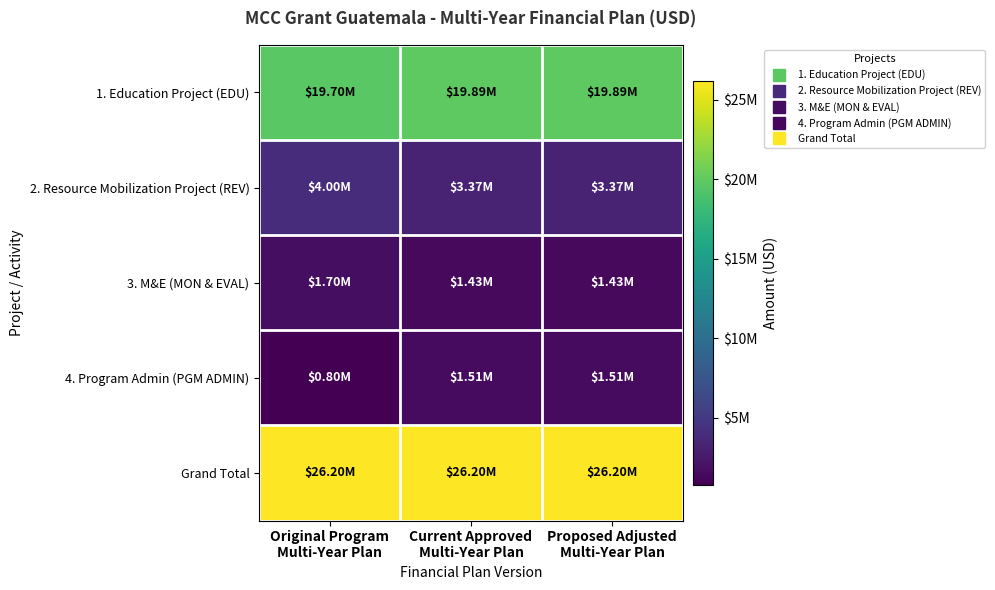

Between Current Approved Multi-Year Plan and Proposed Adjusted Multi-Year Plan, which series saw the biggest shift?

1. Education Project (EDU)